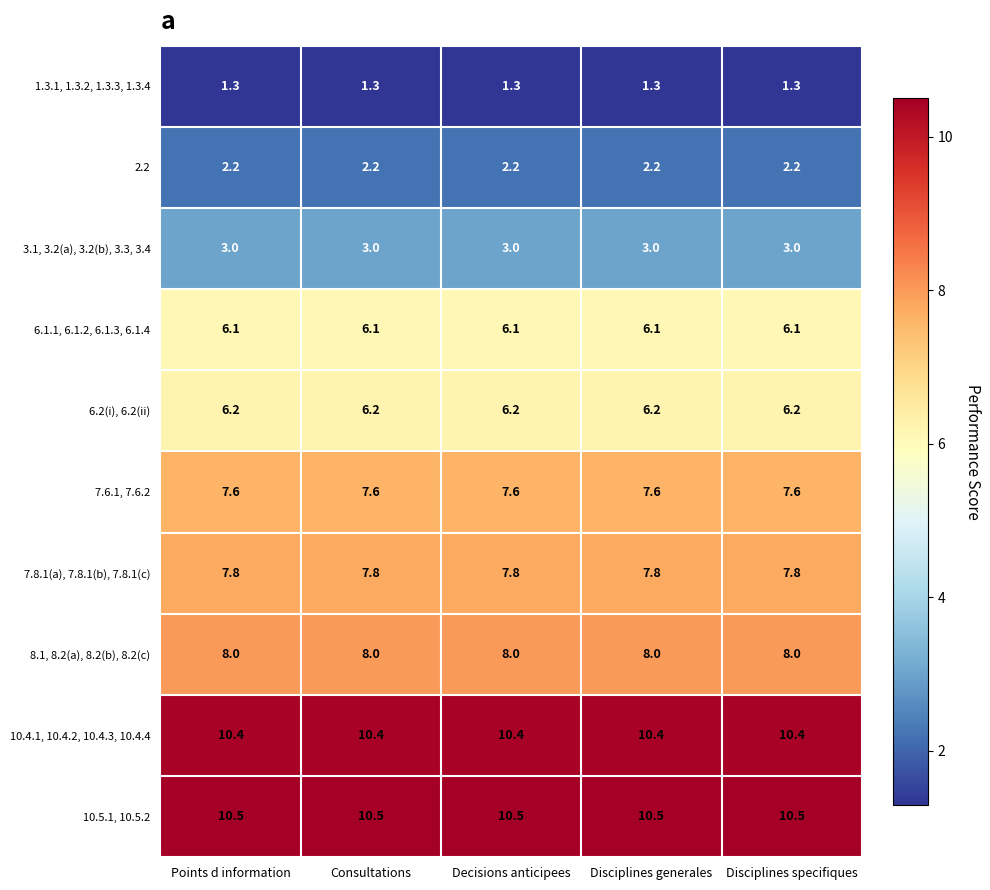

At how many categories does at least one series exceed 1?

5